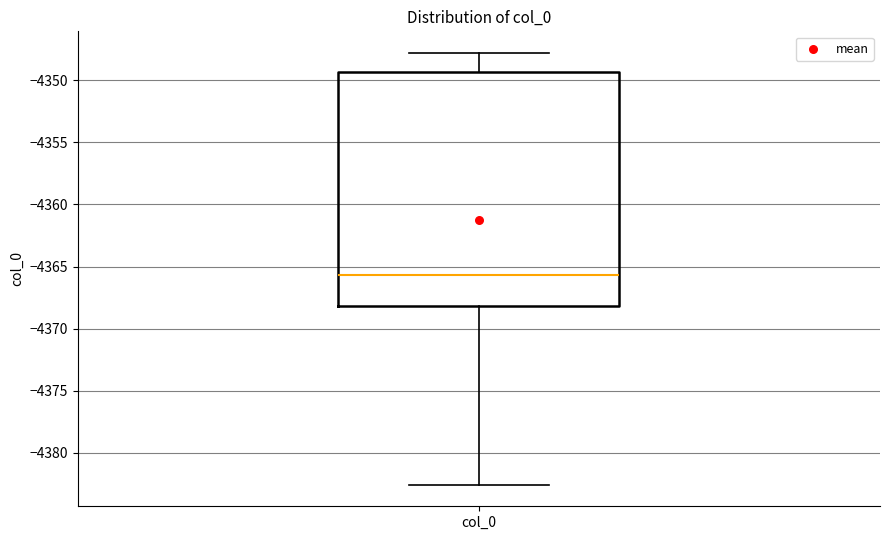

Where does the median line of the box for col_0 sit on the y-axis? The values are not printed on the chart, so give them approximately, as read against the axis.

-4365.5